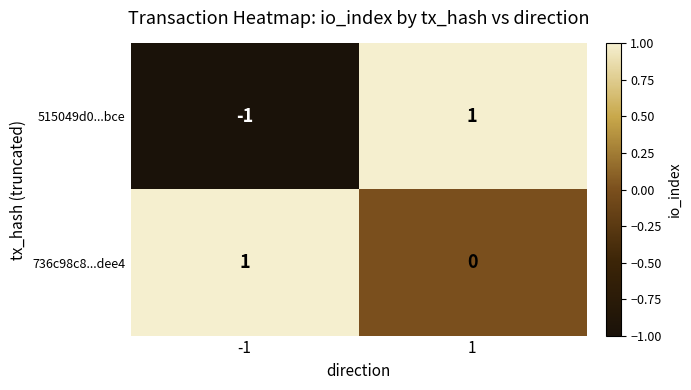

Rank the series at 1 from highest to lowest value.

515049d0...bce, 736c98c8...dee4